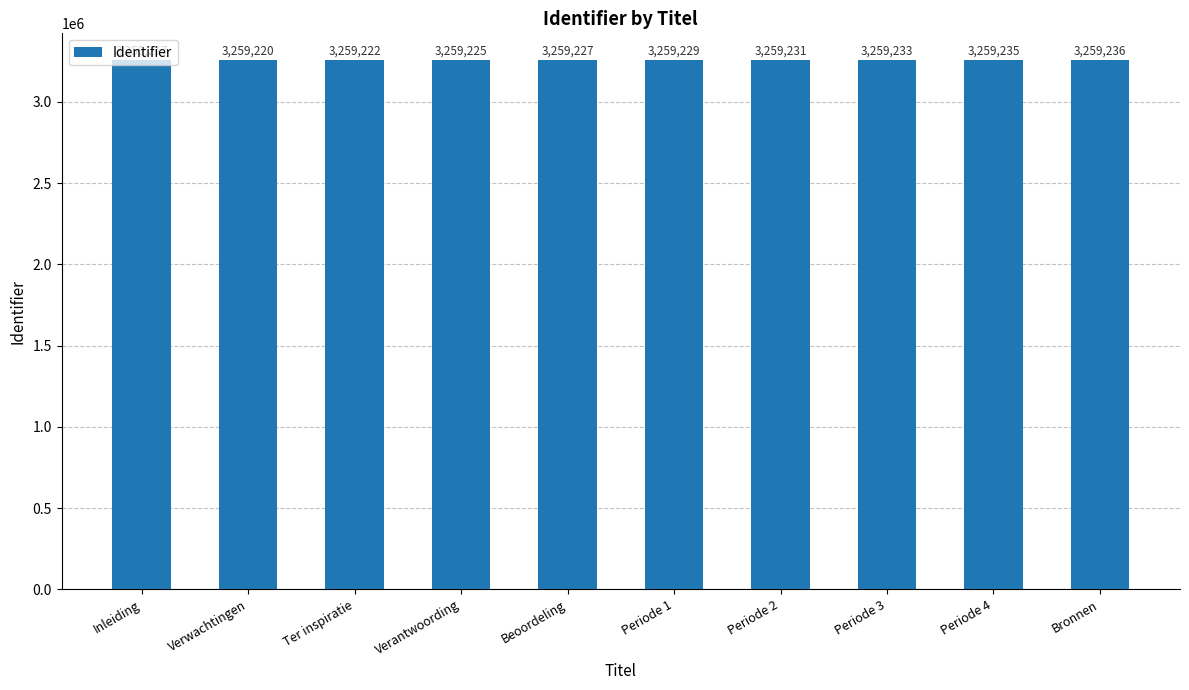

Count the values in the range 3259222 to 3259233.

6